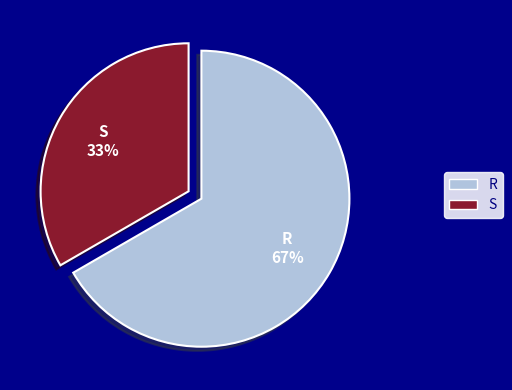

How many slices are in this pie chart?

2